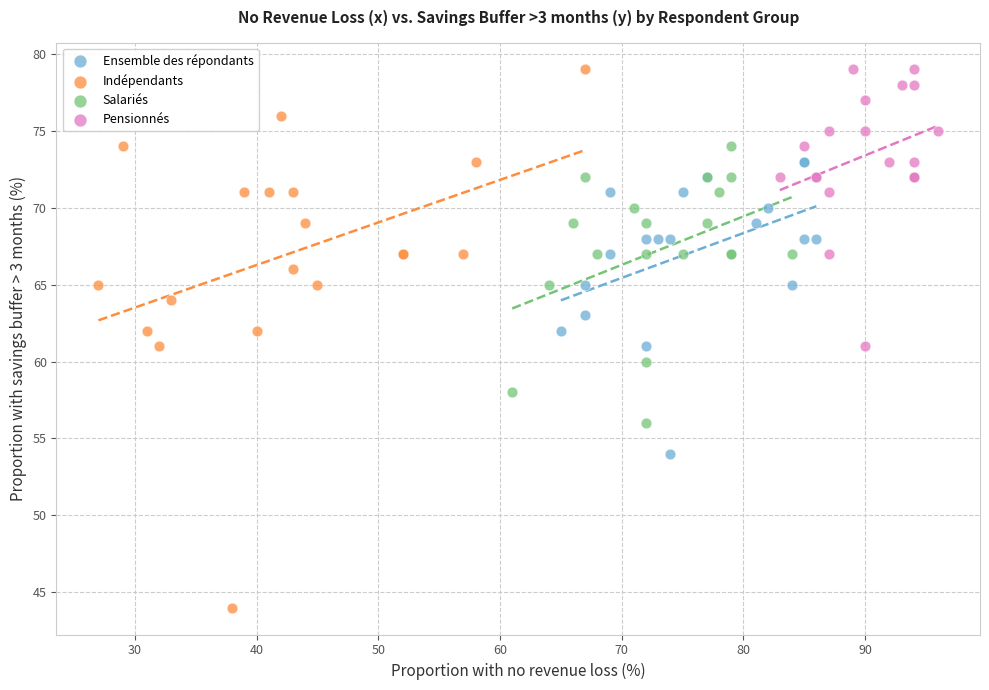

Which series has the widest spread of Y values?

Indépendants